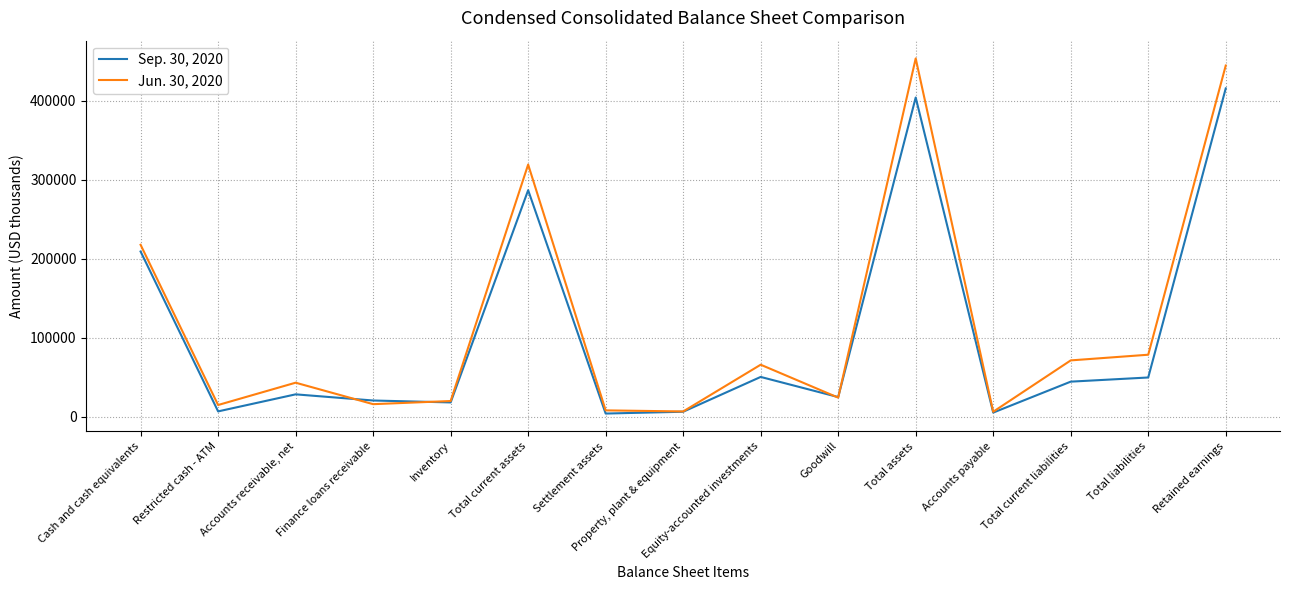

How many interior local valleys does the Jun. 30, 2020 series have?

5